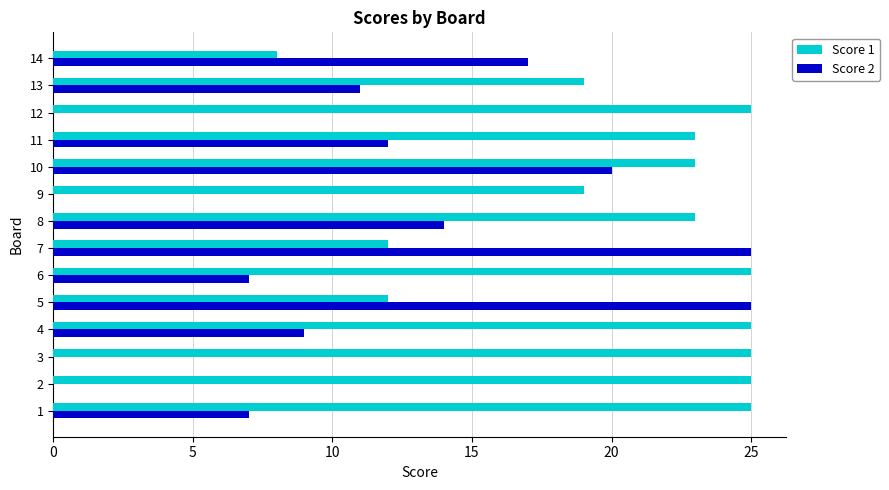

Which series has the largest total across all categories?

Score 1